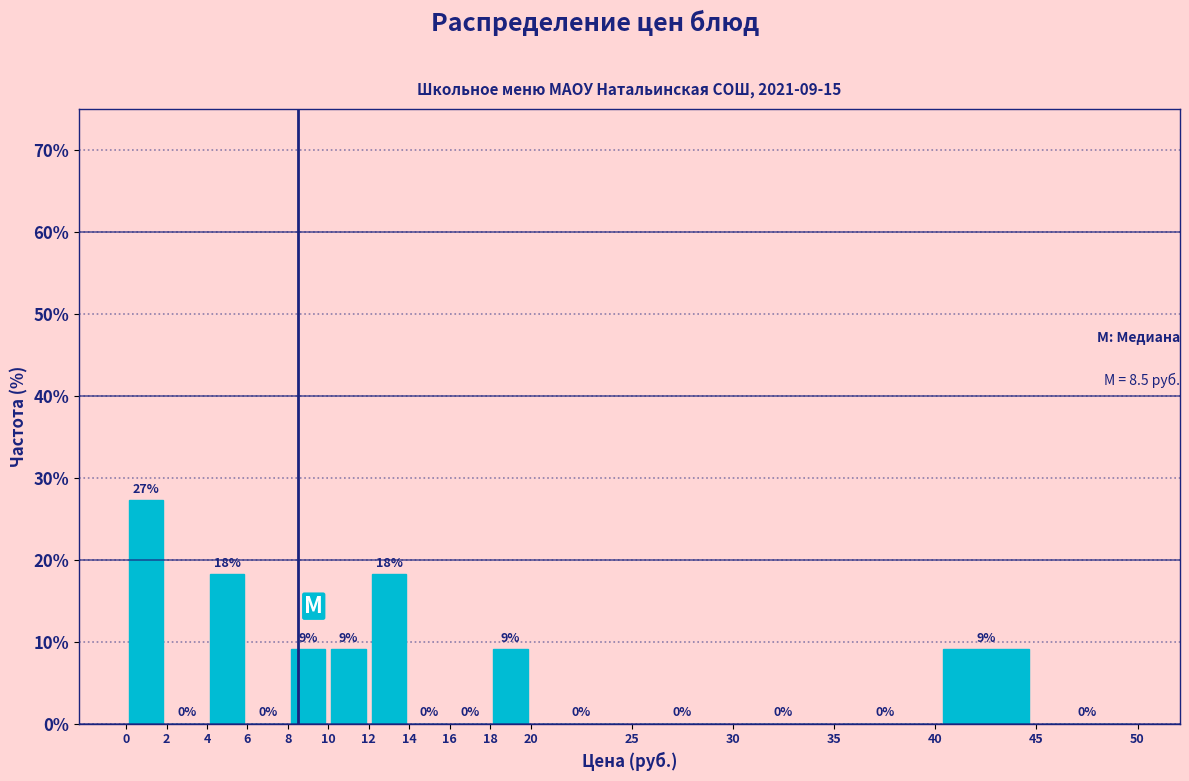

Which range on the x-axis has the tallest bar?

0 to 2